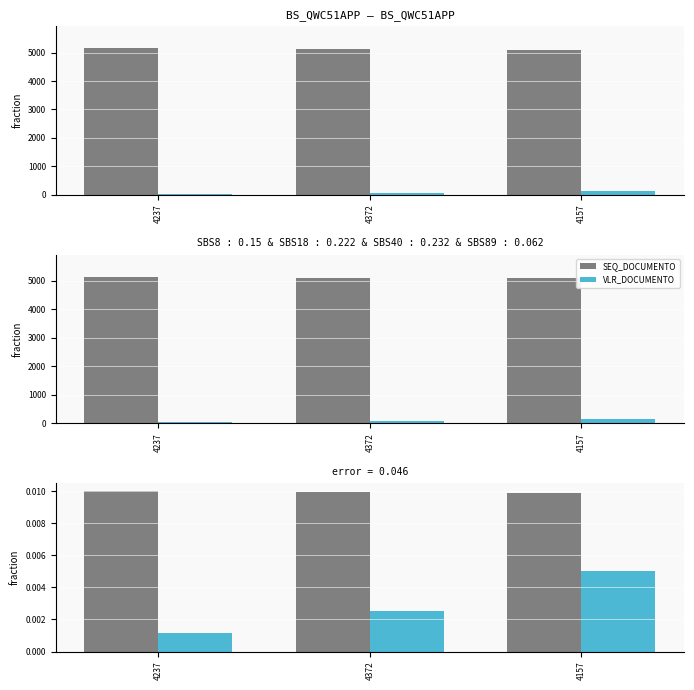

Which category has the highest value across all series?

4237